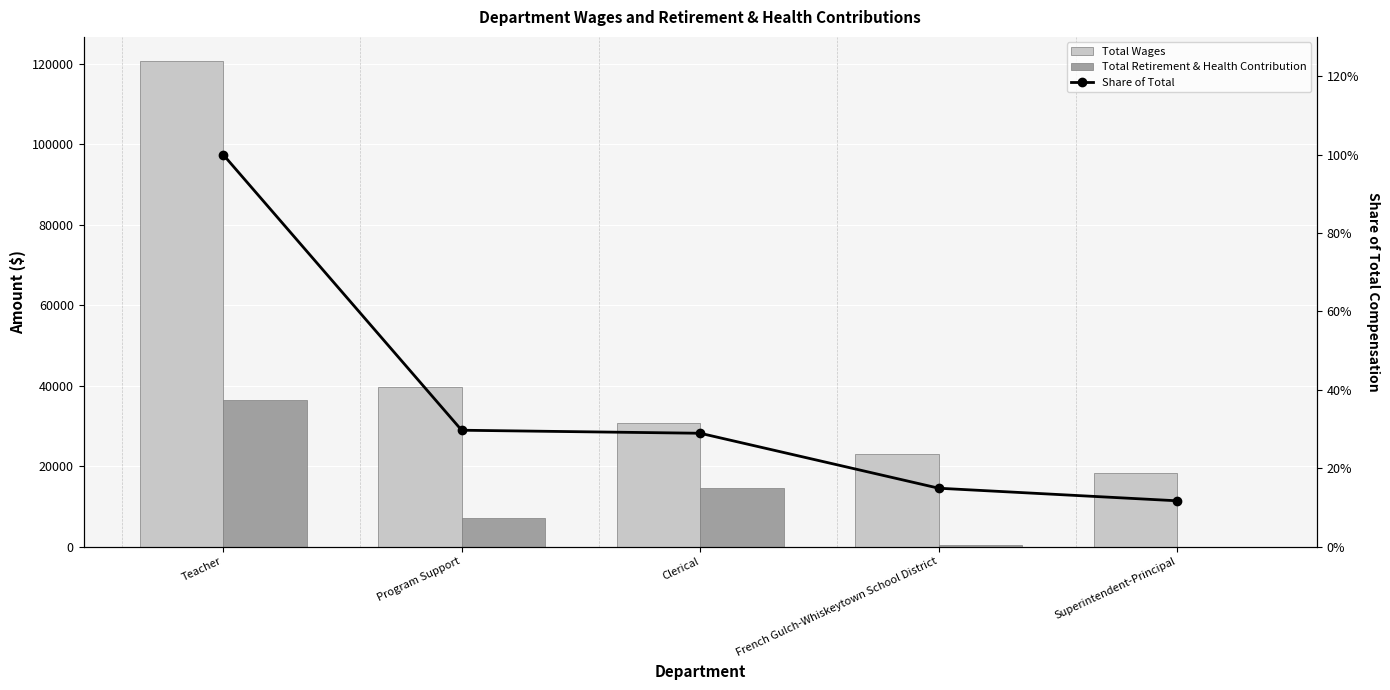

Where is Share of Total nearest to the value 0?

Superintendent-Principal